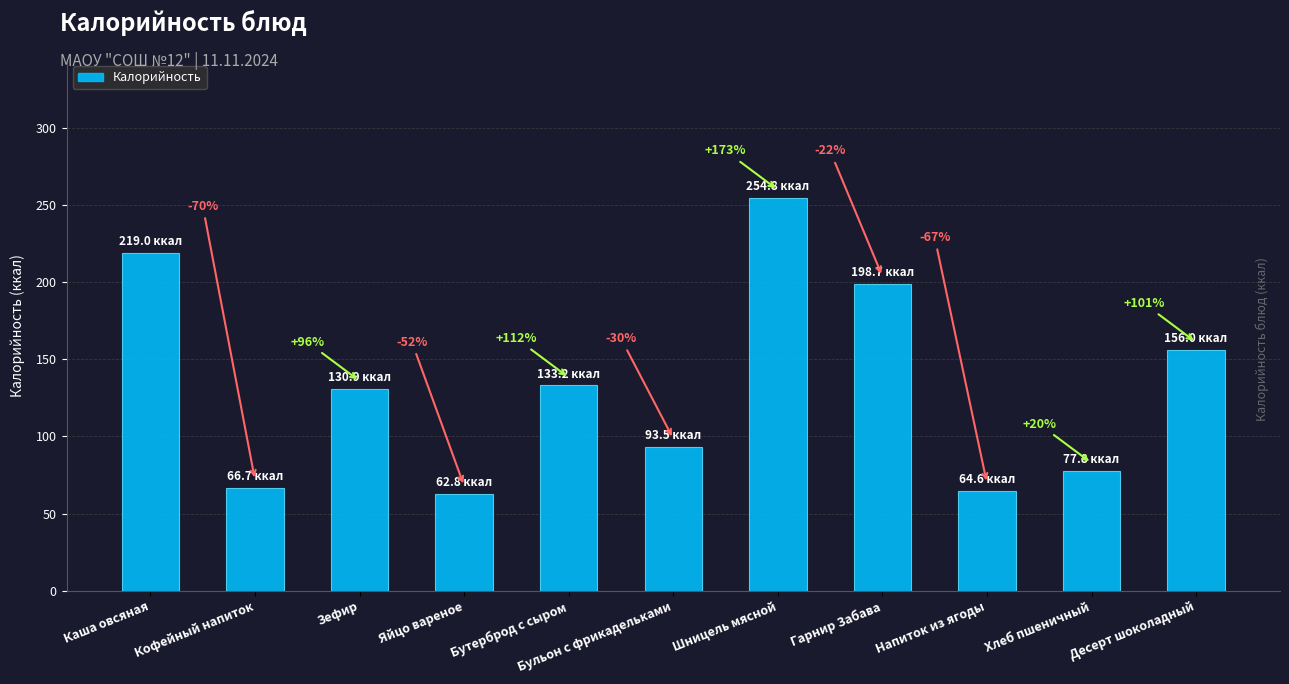

Does the chart contain any negative values?

No